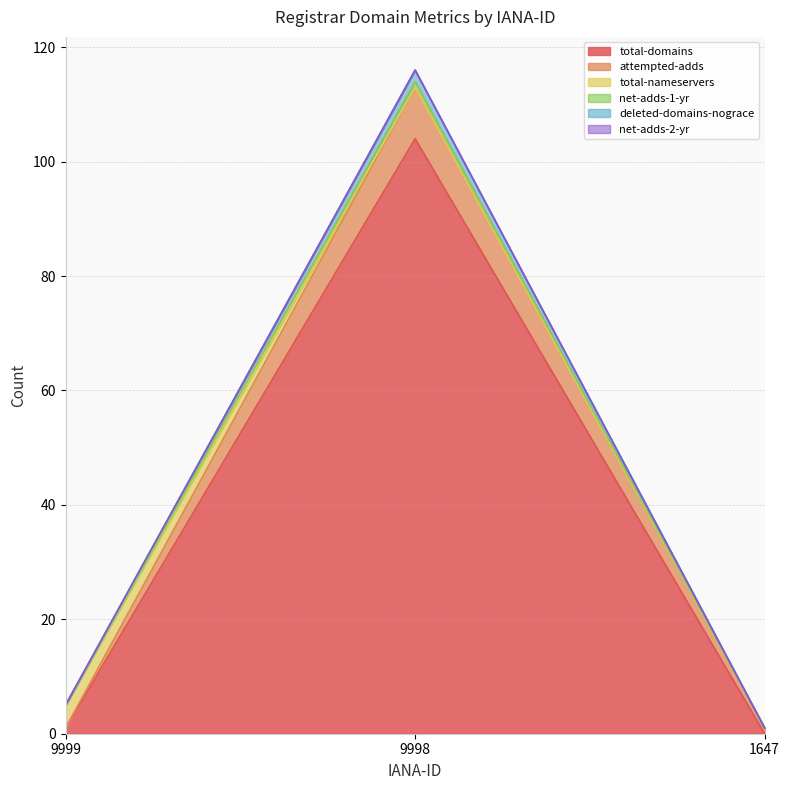

At which label is total-domains closest to 52?

9999